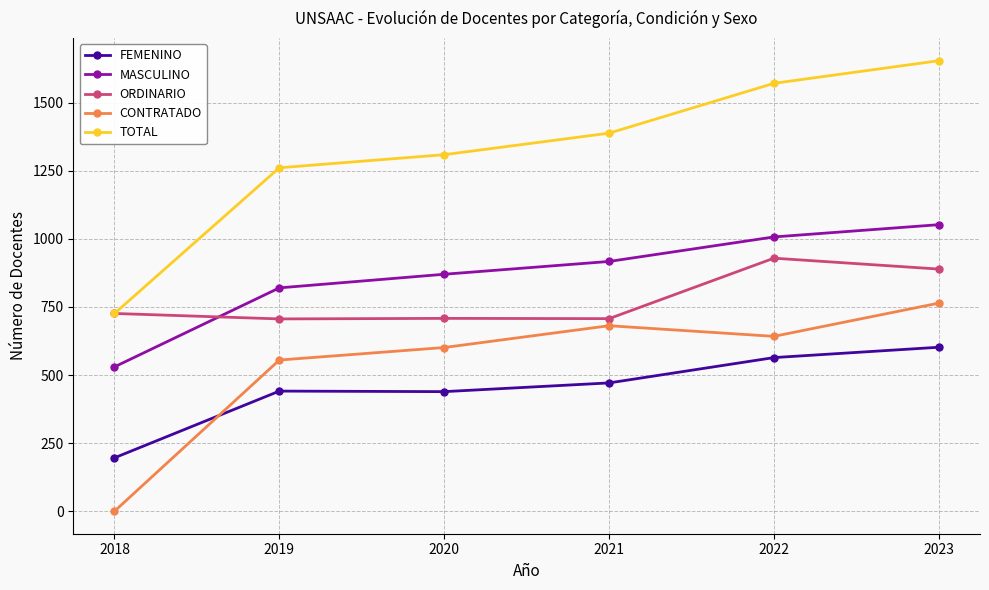

What is the difference between the highest and lowest values at 2020?

870